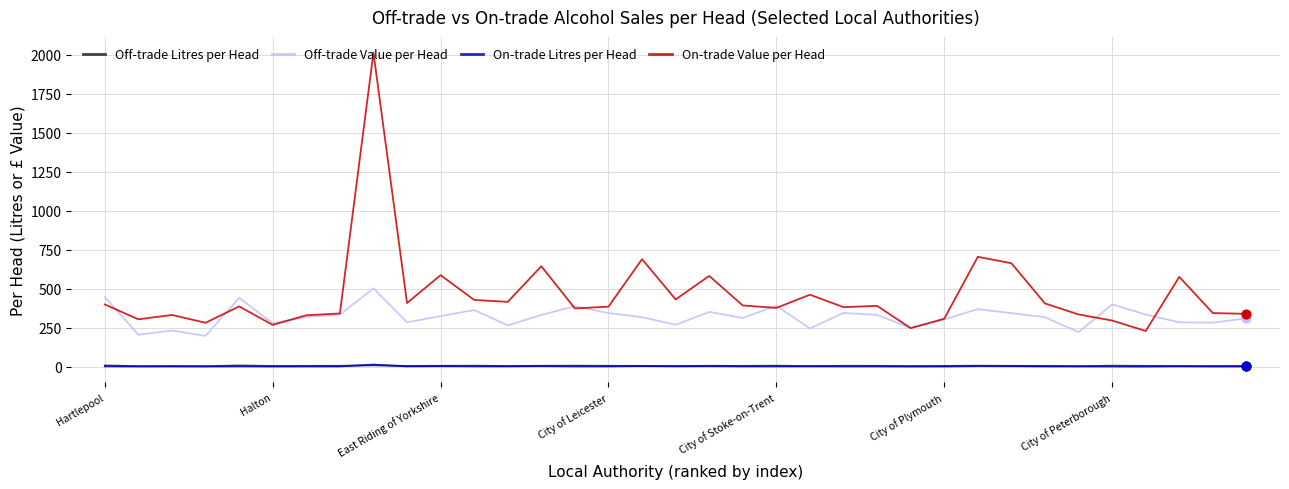

Which series has the widest spread of values?

On-trade Value per Head